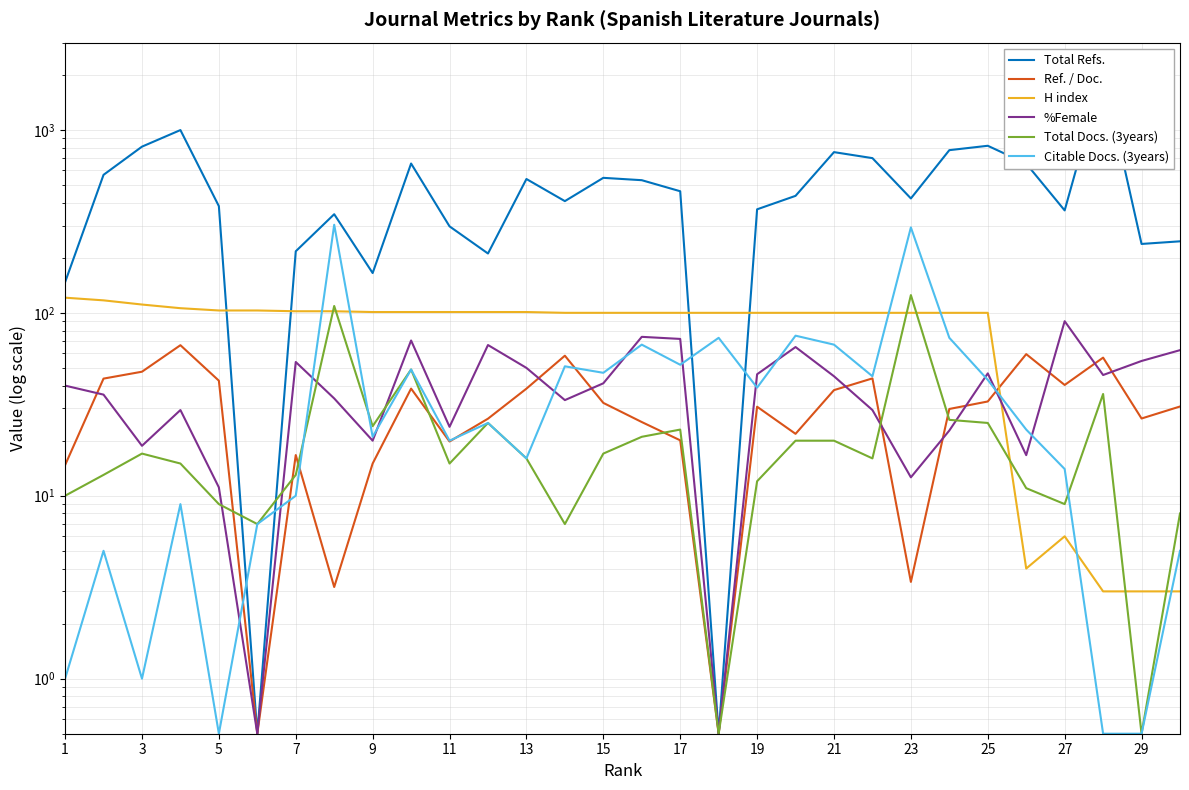

At how many categories does at least one series exceed 750?

6